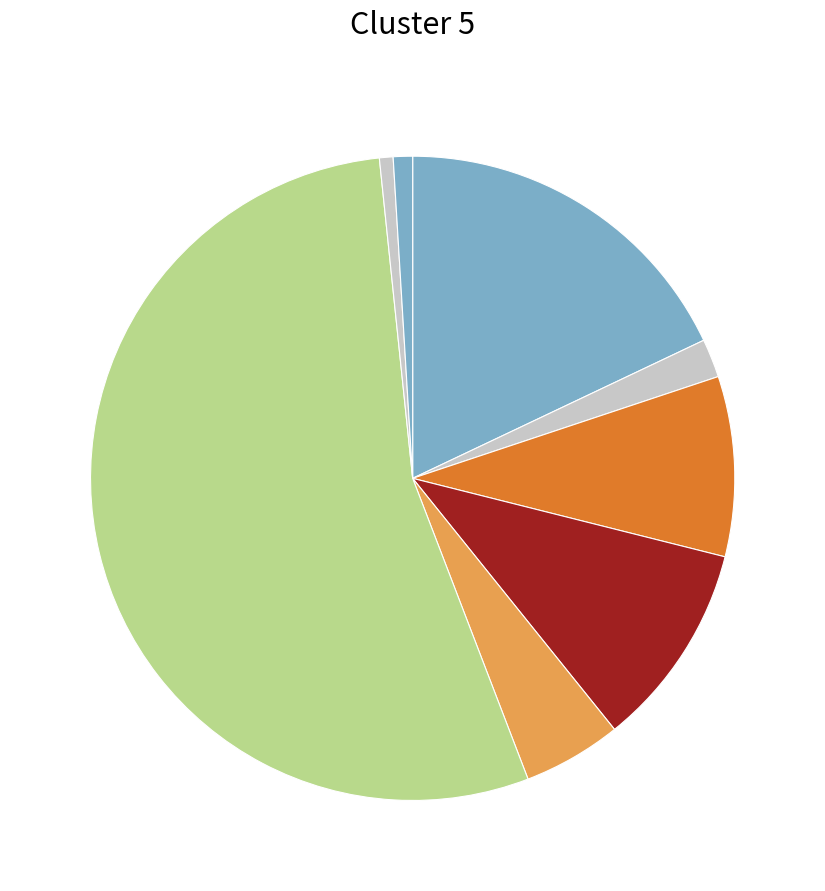

How many slices are in this pie chart?

8